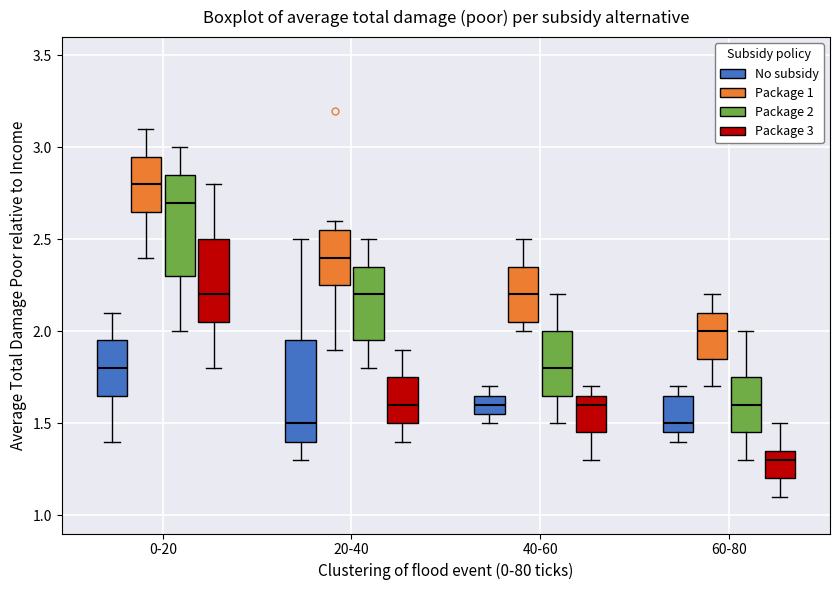

Which box's median line is the highest?

0-20 (Package 1)